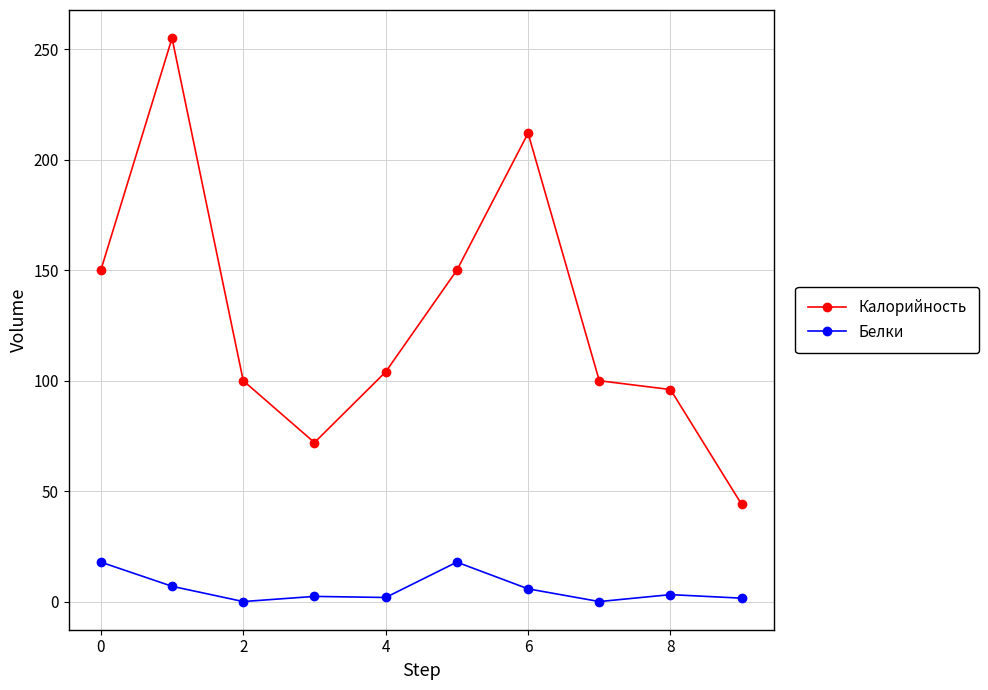

List the series in order of their overall mean, highest first.

Калорийность, Белки